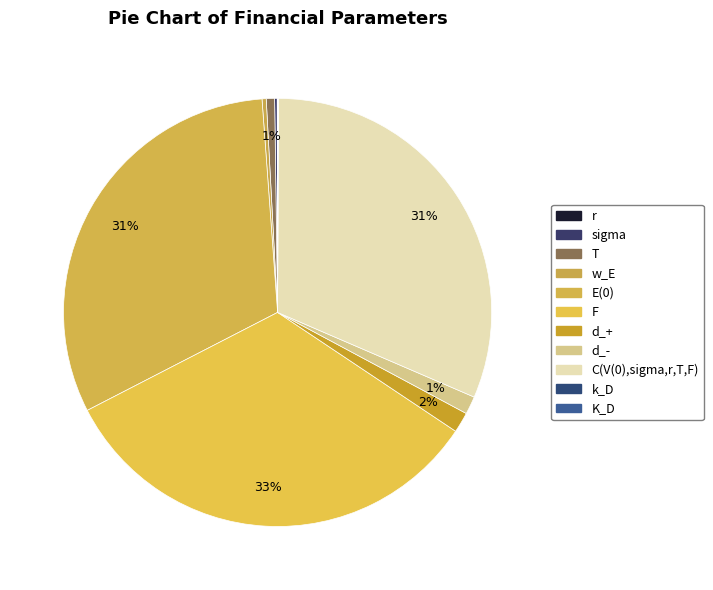

Count the number of slices in the pie.

11